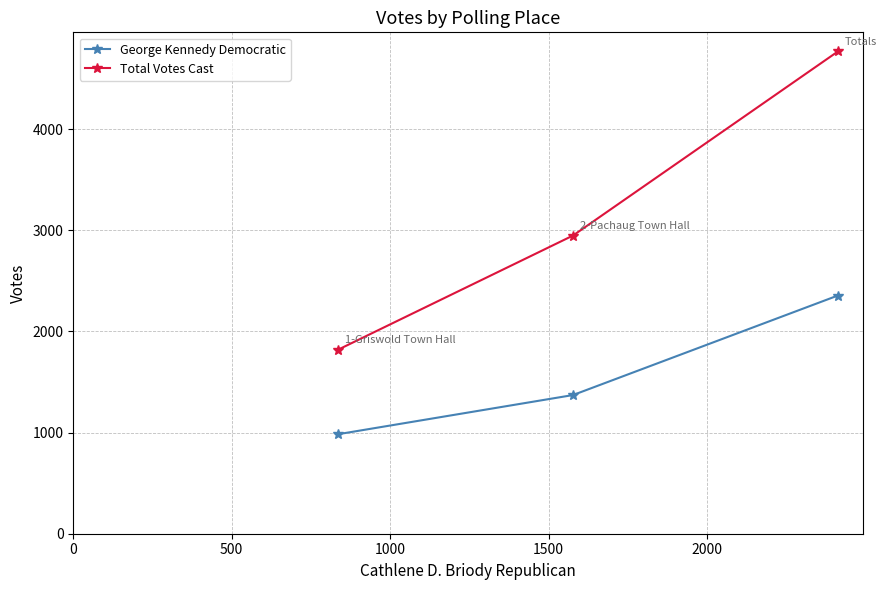

Which series has the largest range (max minus min)?

Total Votes Cast